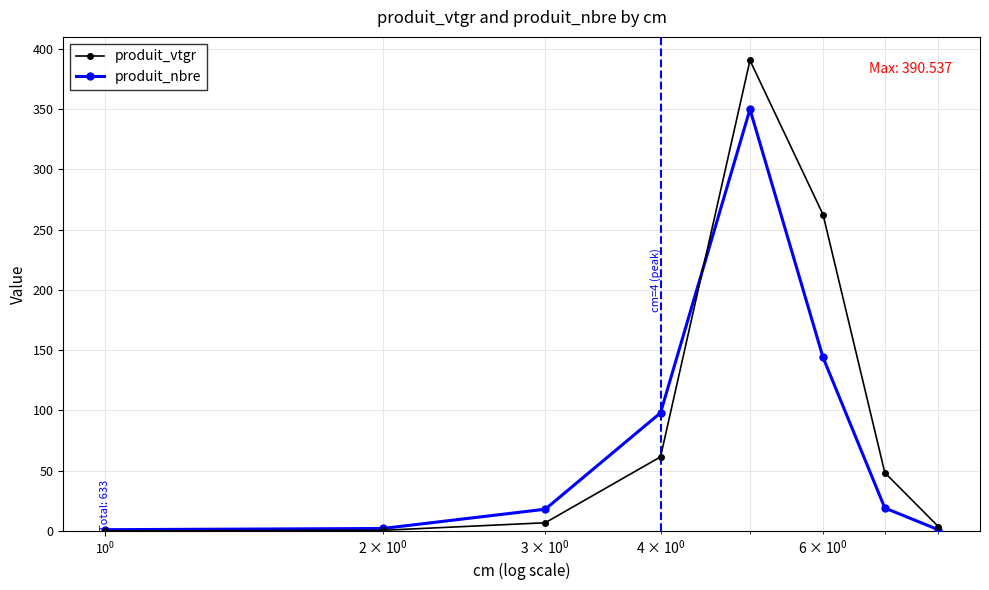

Which series has the largest range (max minus min)?

produit_vtgr